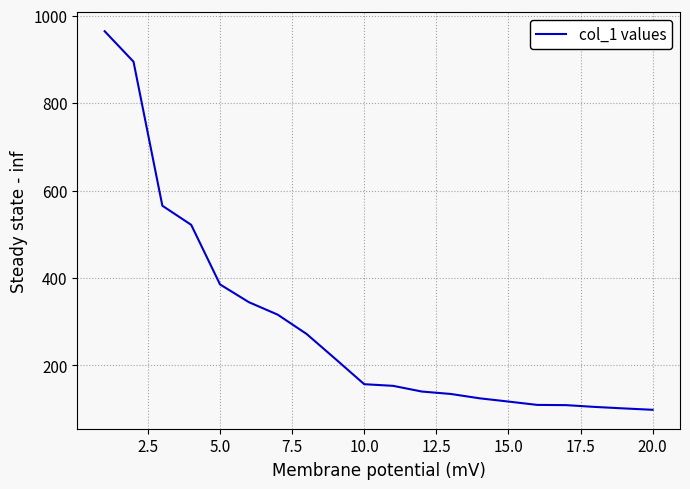

Count the number of values greater than 156.

10